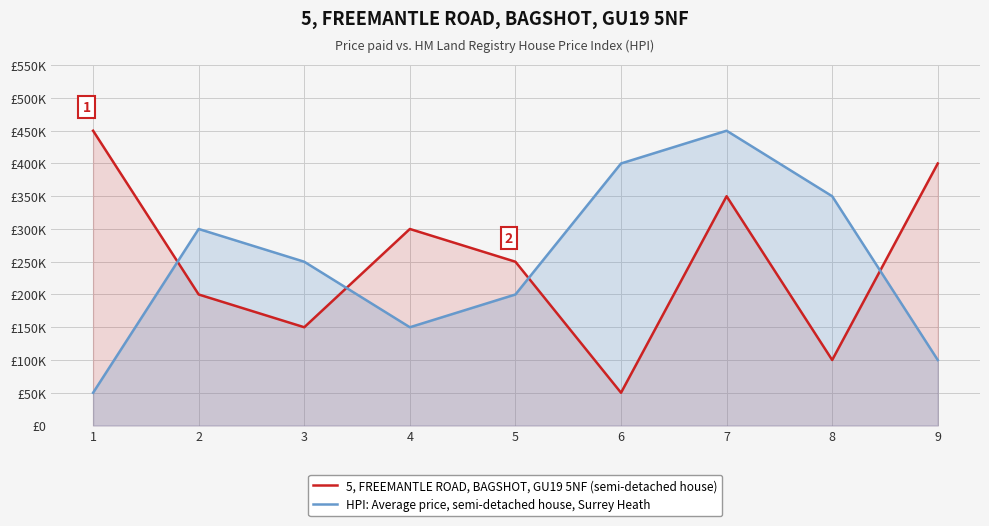

Is it true that HPI: Average price, semi-detached house, Surrey Heath equals 227760 at 7?

False